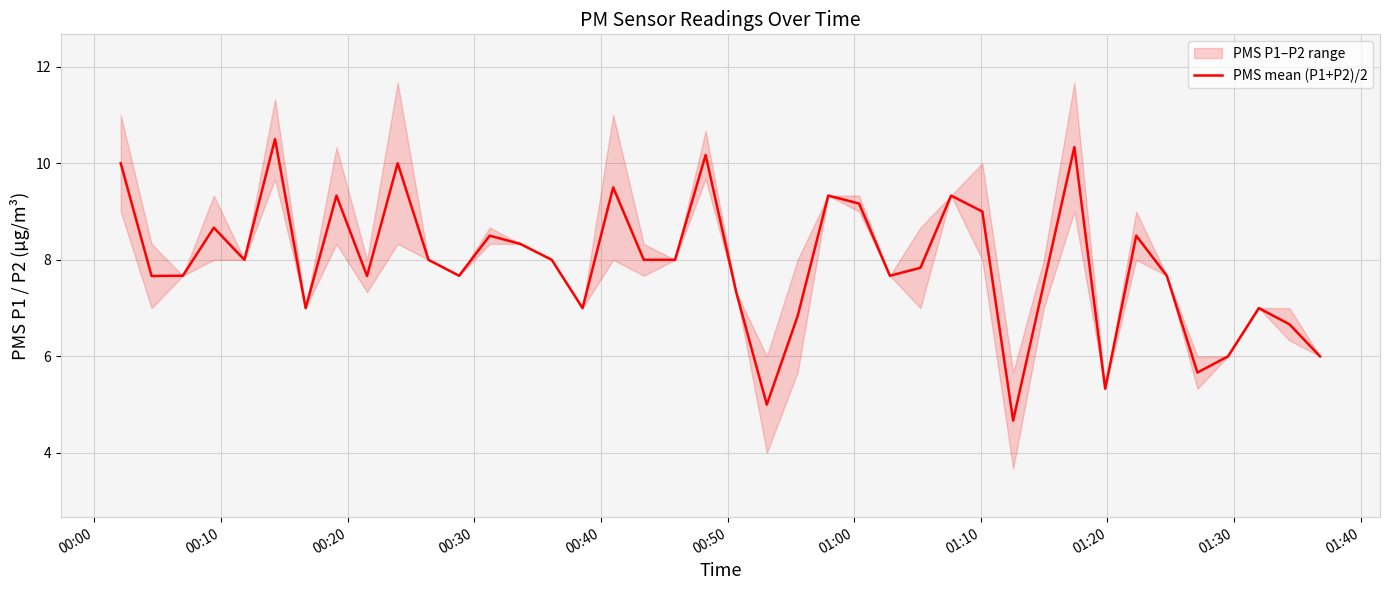

How many interior local valleys (lower than both neighbors) does the data have?

11